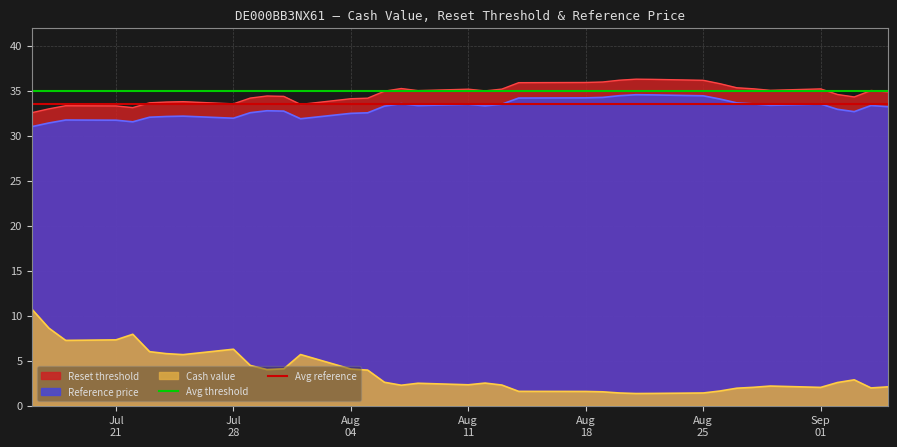

True or false: Cash value and Reset threshold intersect in this chart.

False